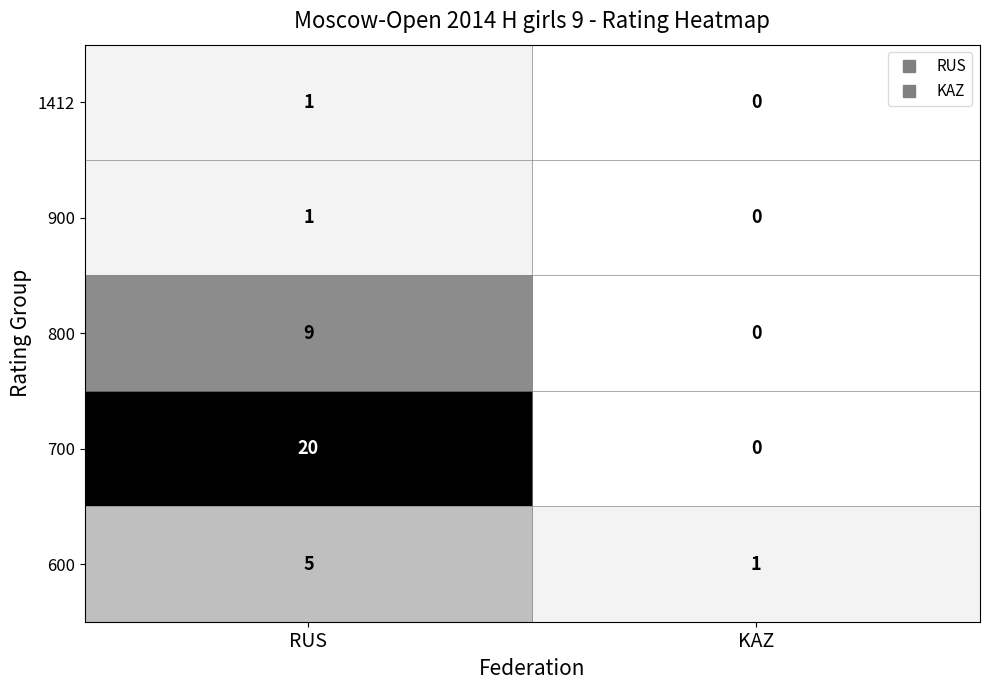

Which series has the widest spread of values?

700